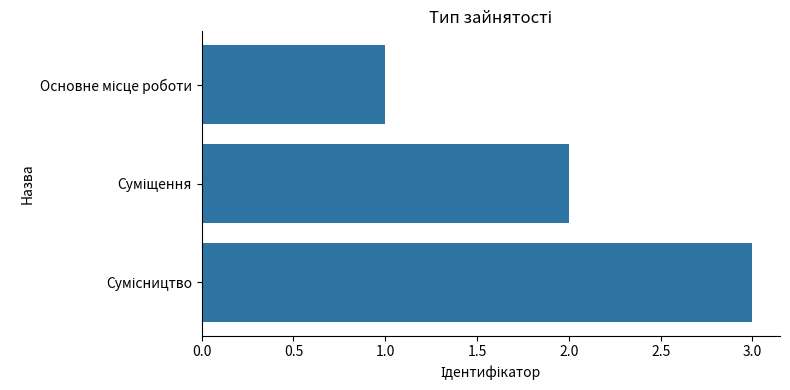

How many bars are there in total?

3